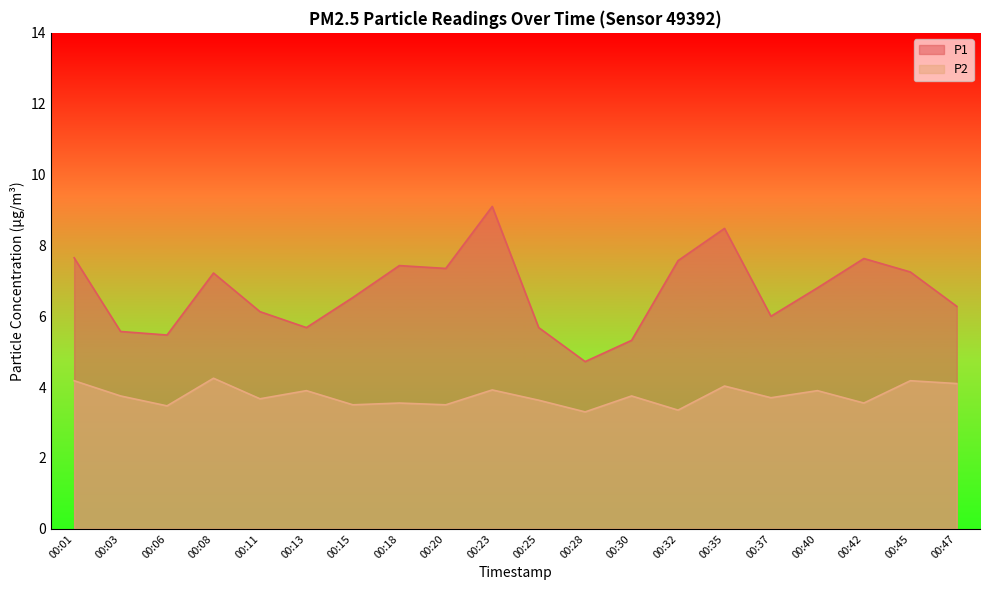

Rank the series at 00:45 from lowest to highest value.

P2, P1